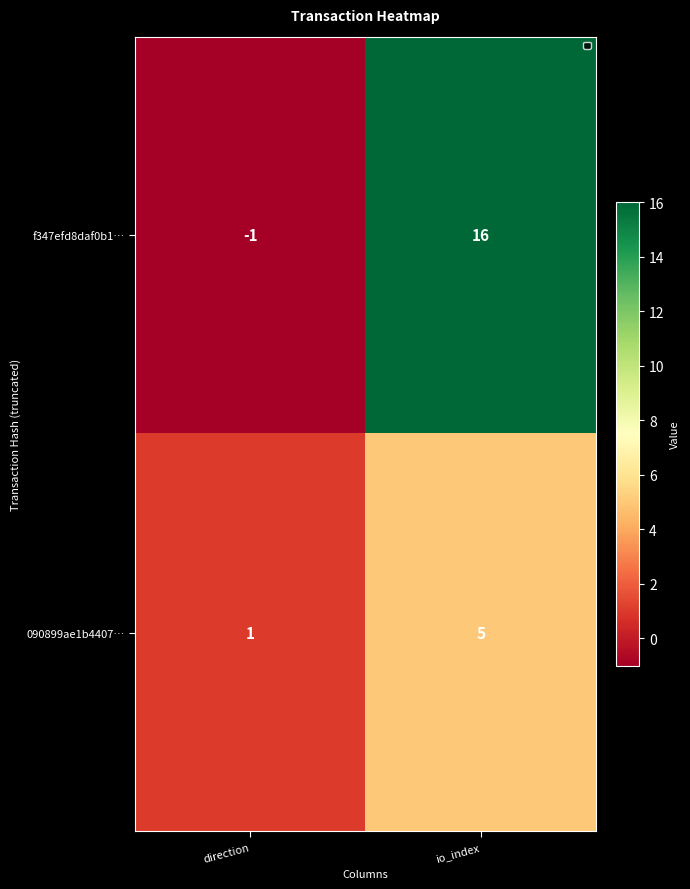

Reading right to left, what are all the values shown in this chart?

f347efd8daf0b1…: io_index=16	direction=-1
090899ae1b4407…: io_index=5	direction=1